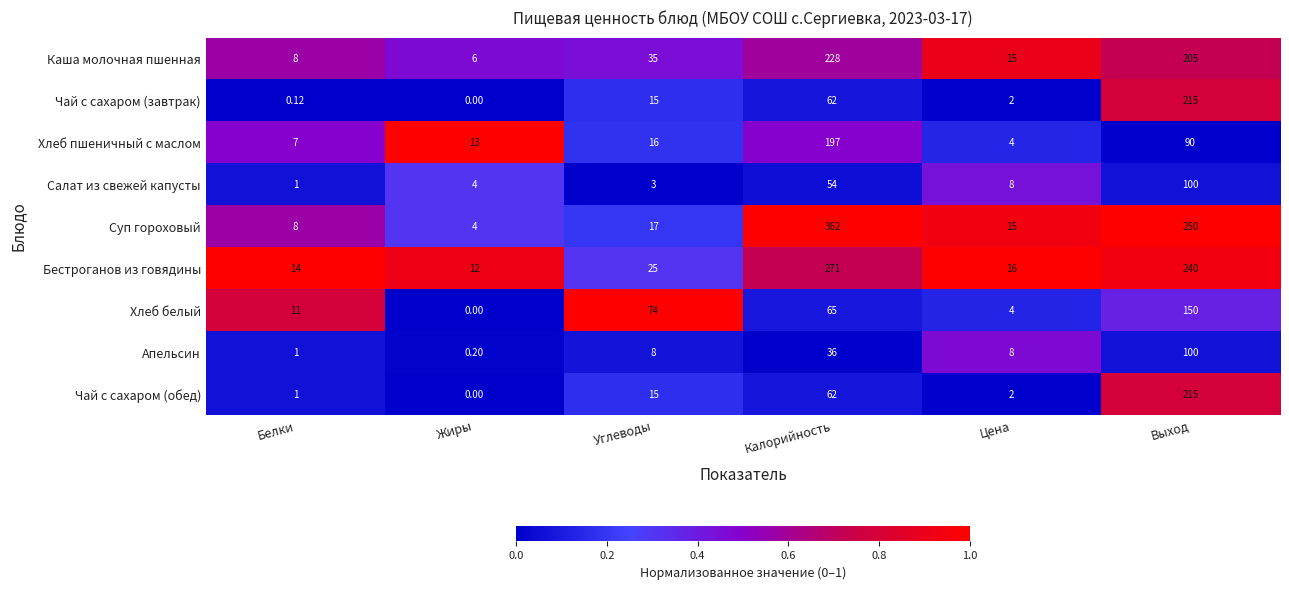

Which series has the widest spread of values?

Суп гороховый